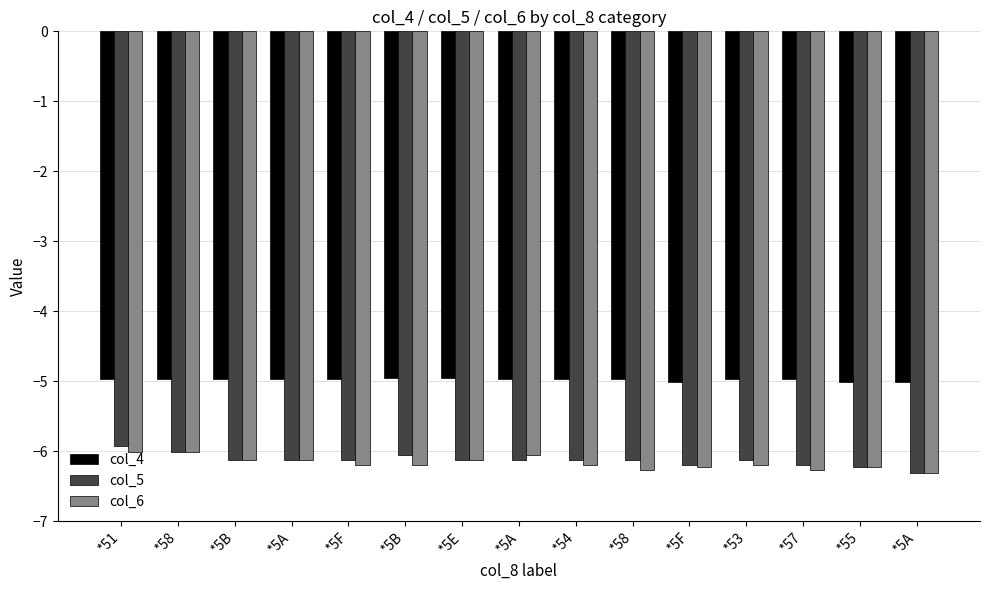

What are all the series names shown in the legend?

col_4, col_5, col_6